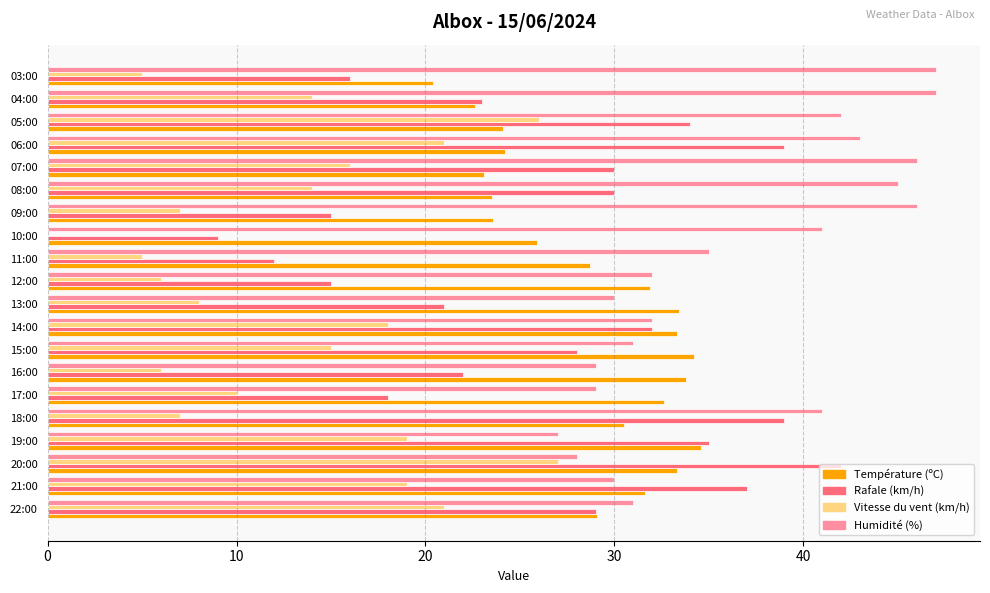

Which series has the largest total across all categories?

Humidité (%)